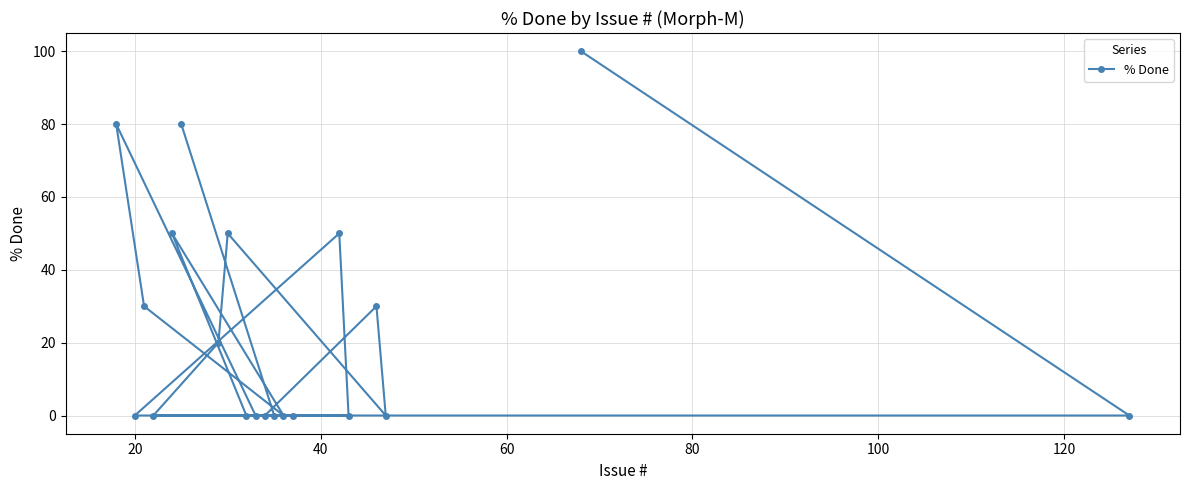

What is the greatest value displayed?

100